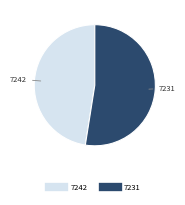

Approximately how many times larger is the value at 7231 compared to 7242?

1.1